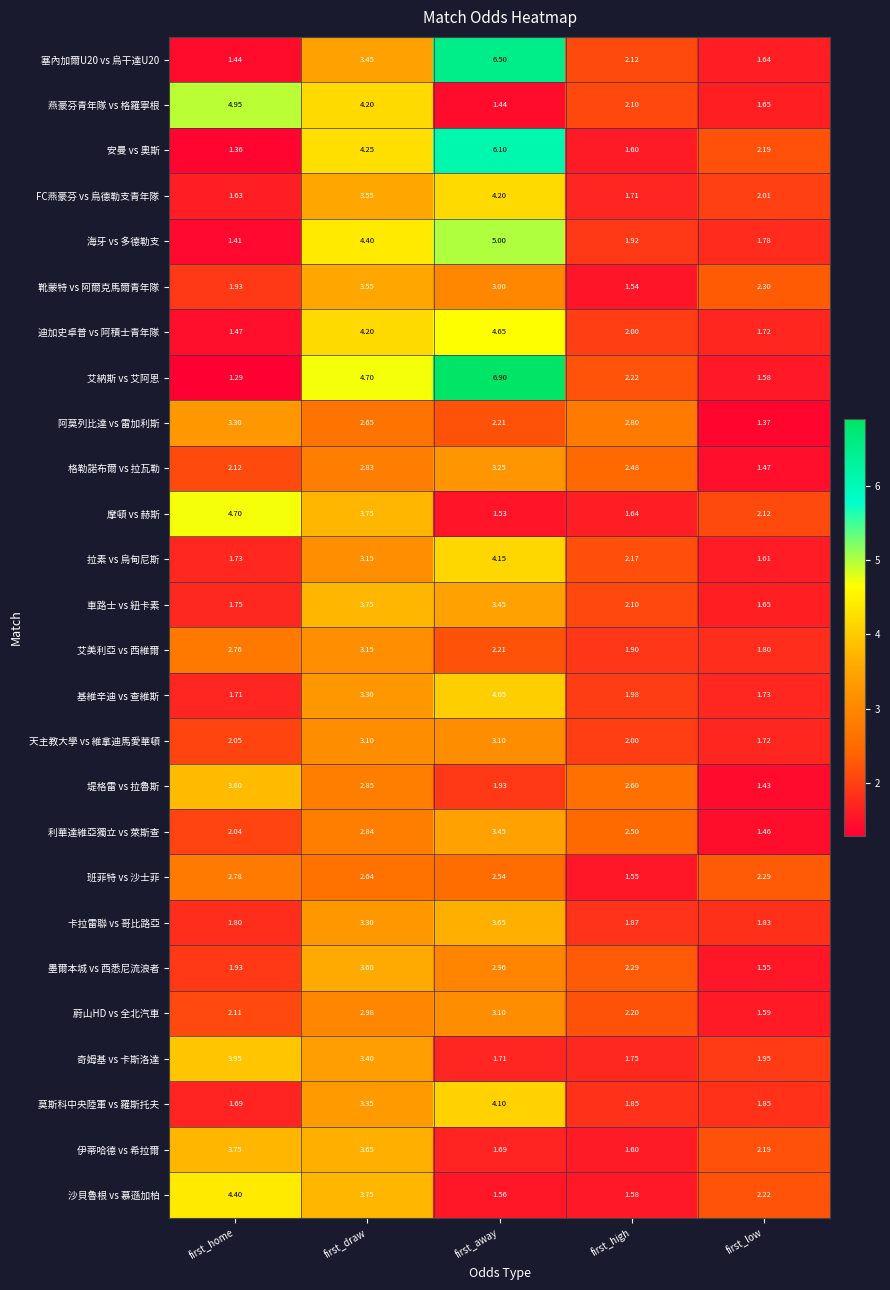

List the labels in order of 蔚山HD vs 全北汽車 value, smallest first.

first_low, first_home, first_high, first_draw, first_away